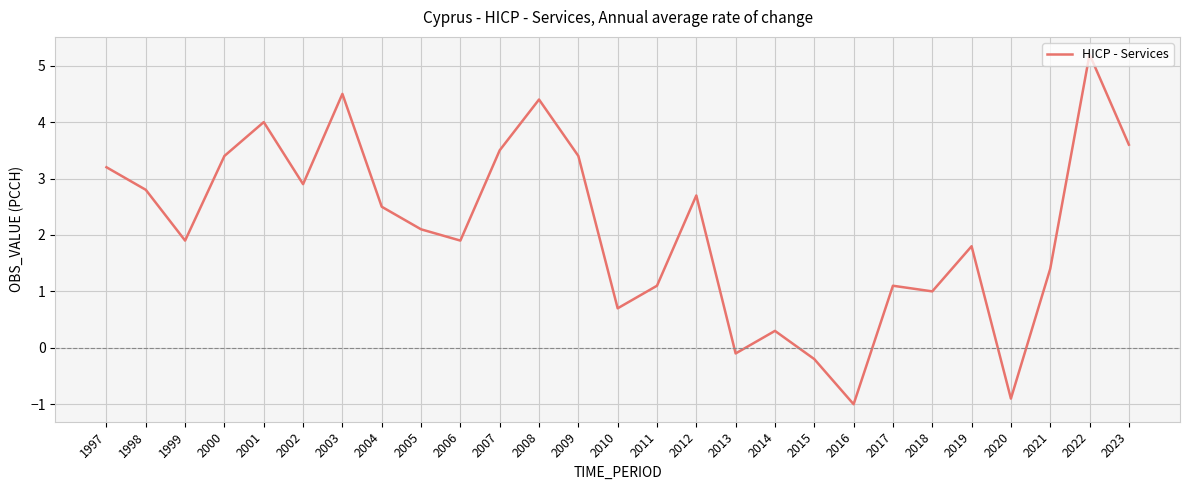

Where does the data first go above 2?

1997